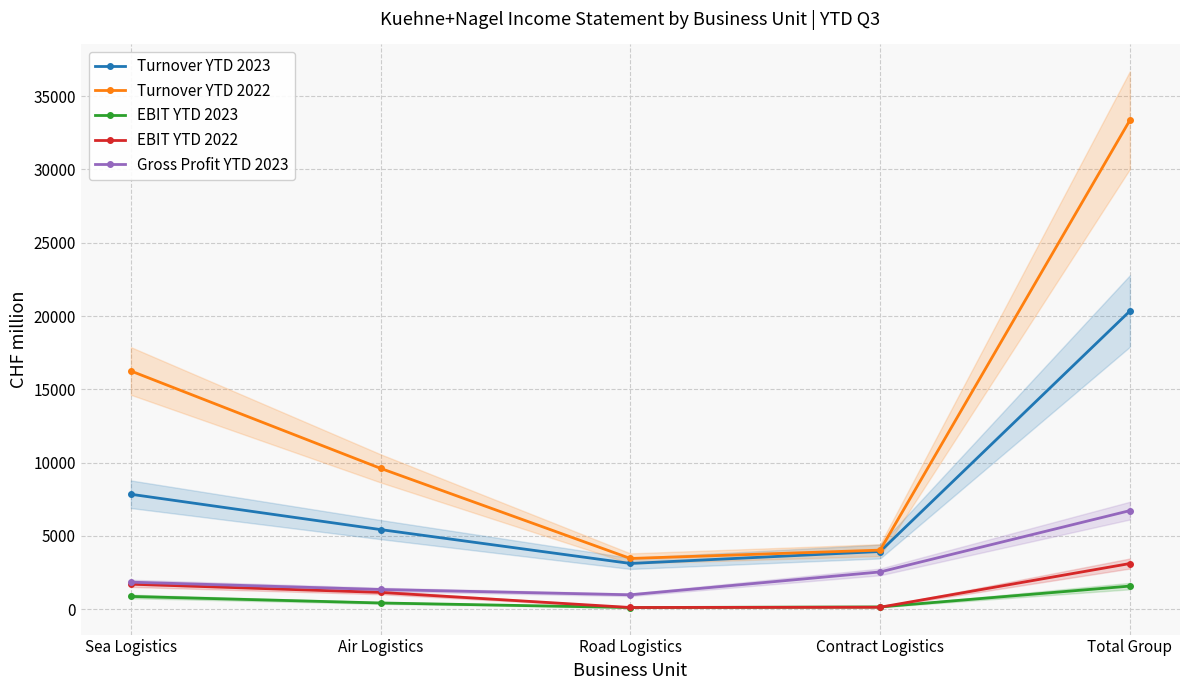

What is the average value of the EBIT YTD 2023 series?

632